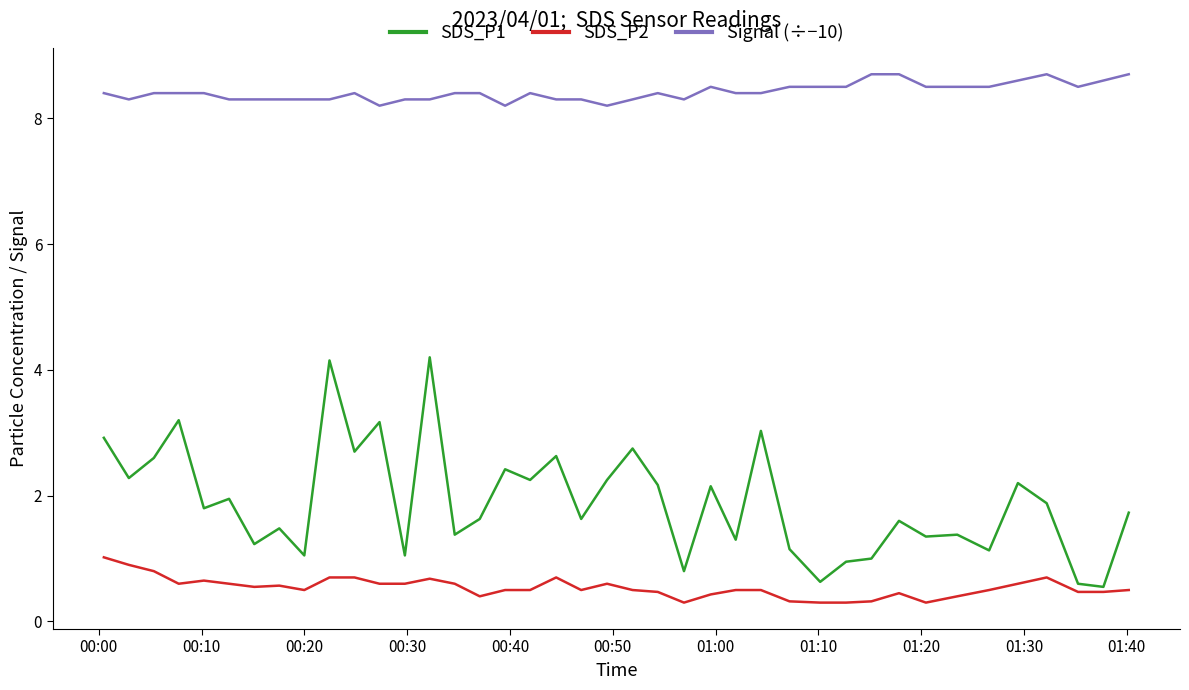

Which series has the largest total across all categories?

Signal (÷−10)